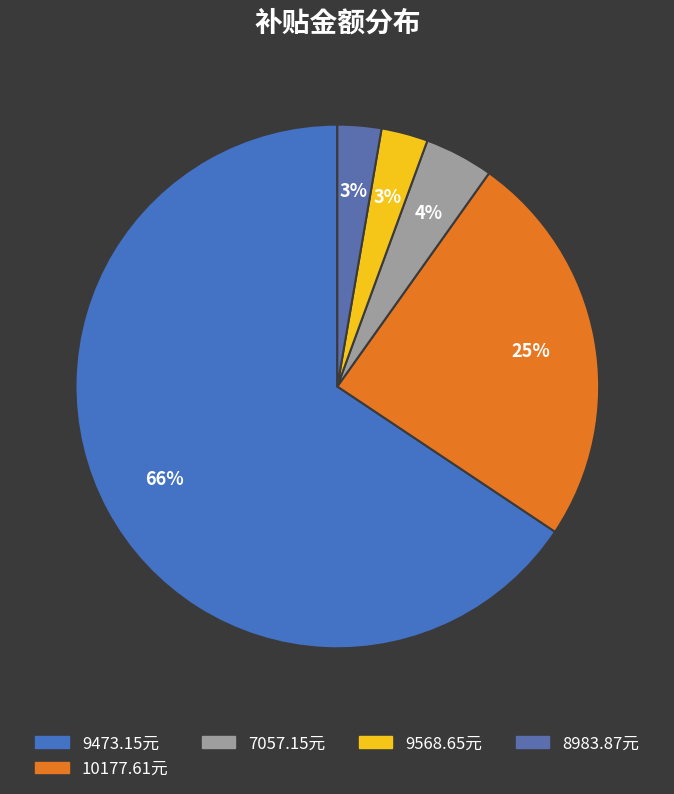

Count the number of slices in the pie.

5